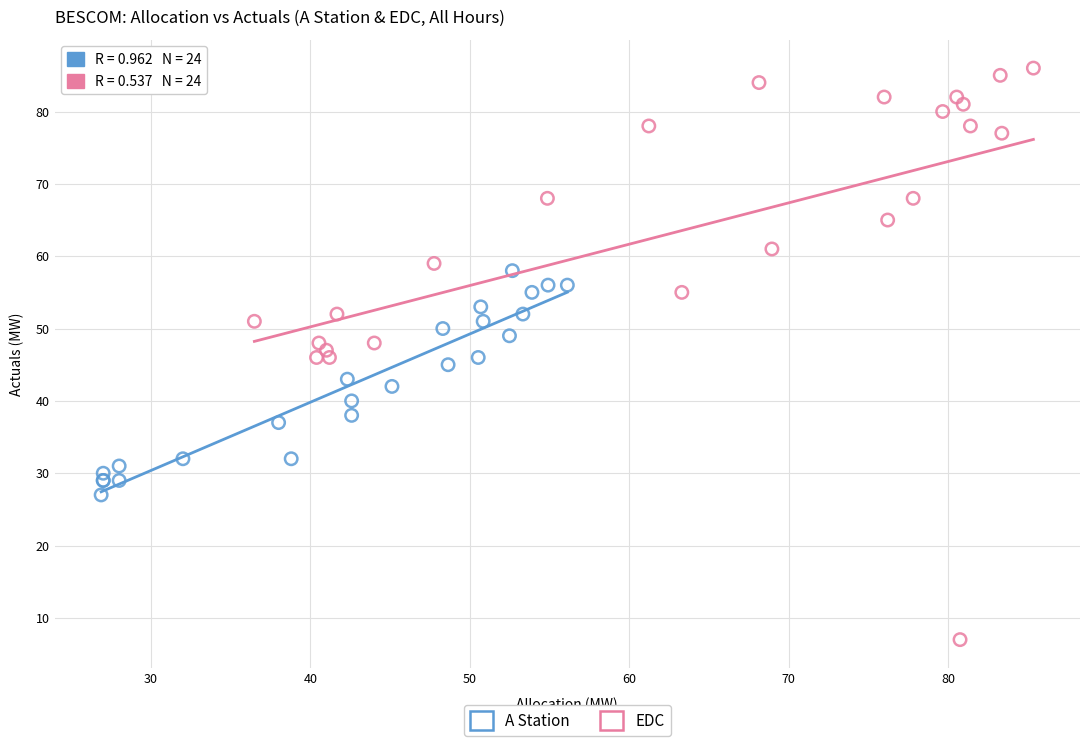

What are all the series names shown in the legend?

A Station, EDC